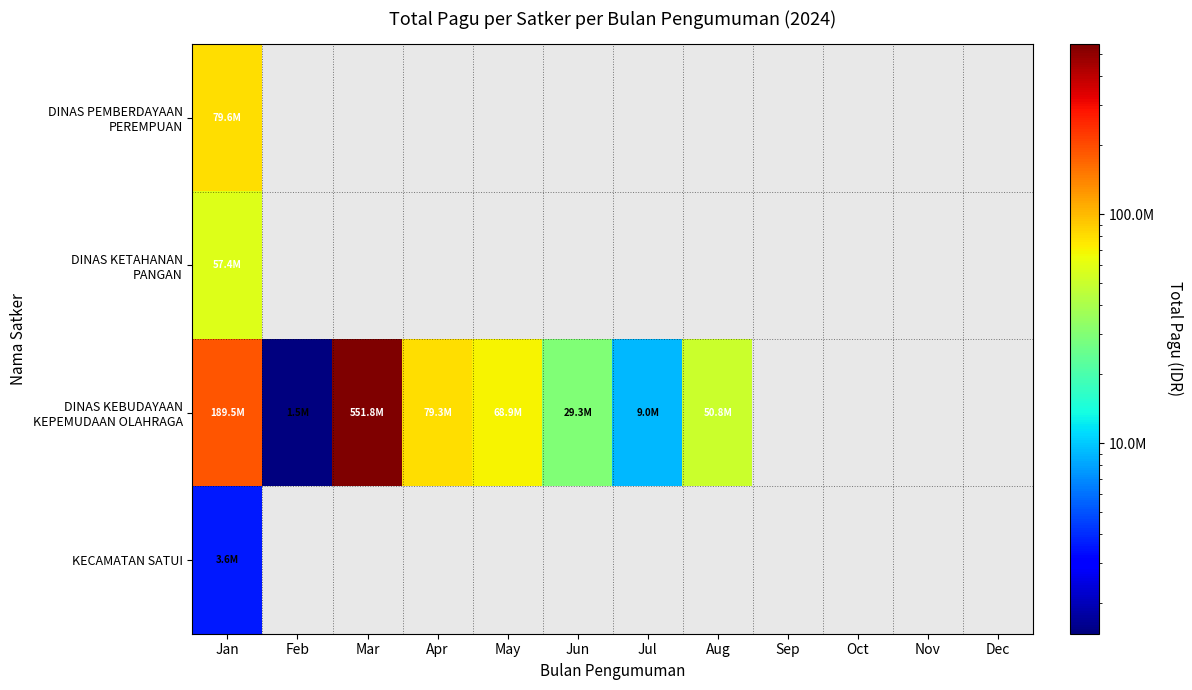

Is the value of DINAS KEBUDAYAAN KEPEMUDAAN OLAHRAGA at May greater than the value of DINAS PEMBERDAYAAN PEREMPUAN at Dec?

No